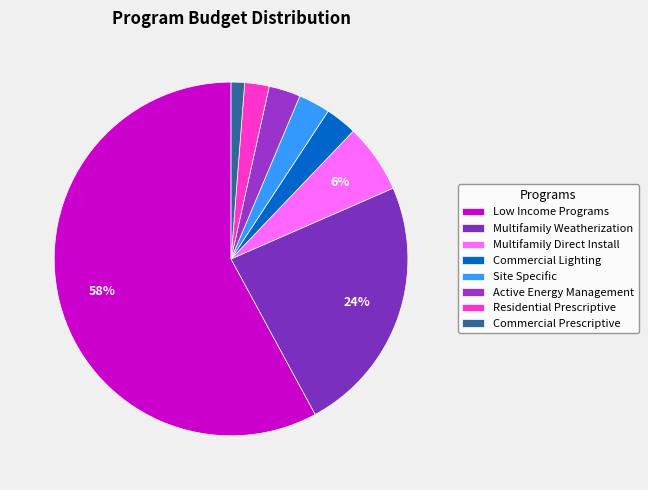

What is the largest slice in the pie chart?

Low Income Programs